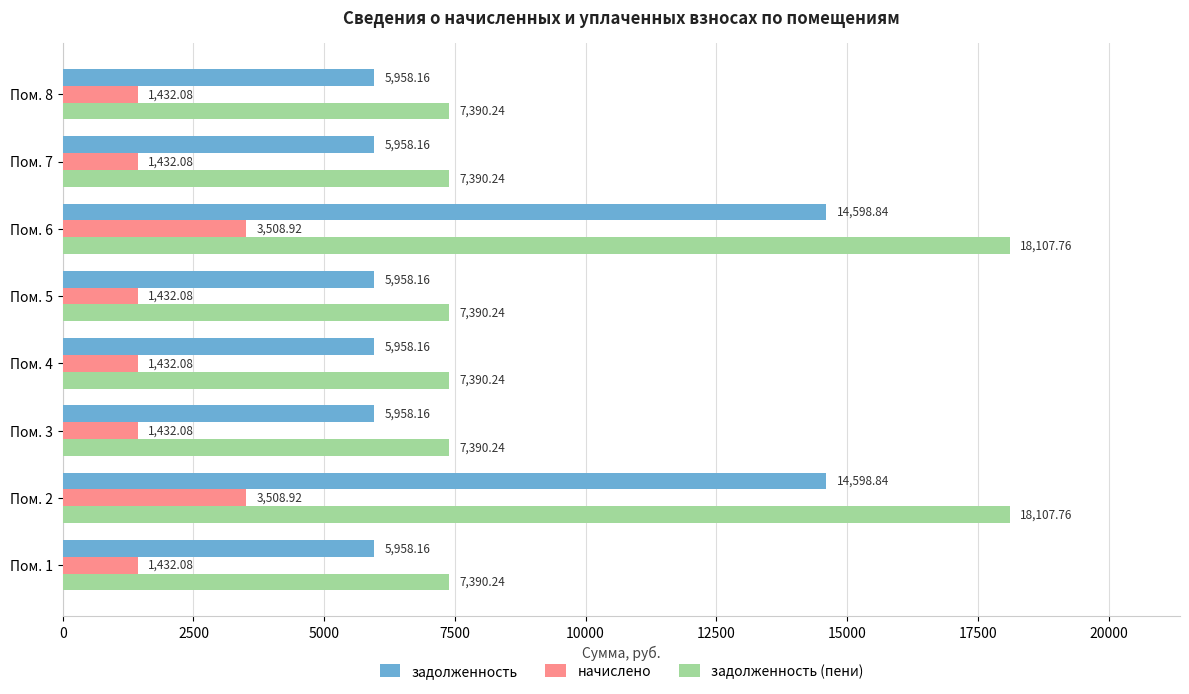

Rank the series by their maximum value, from lowest to highest.

начислено, задолженность, задолженность (пени)